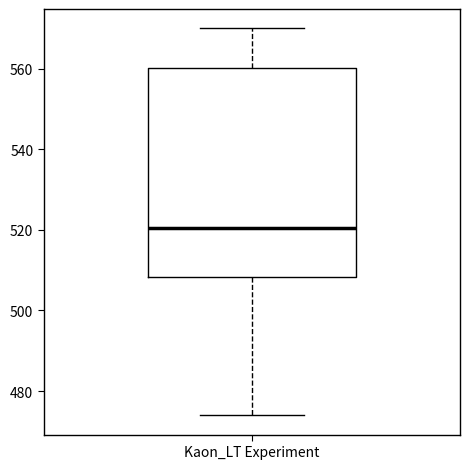

Read this box plot against the y-axis: the position of the median line, the range covered by the box, and the ends of both whiskers. The values are not printed on the chart, so give them approximately, as read against the axis.

median 520, box 508 to 560, whiskers 474 to 570